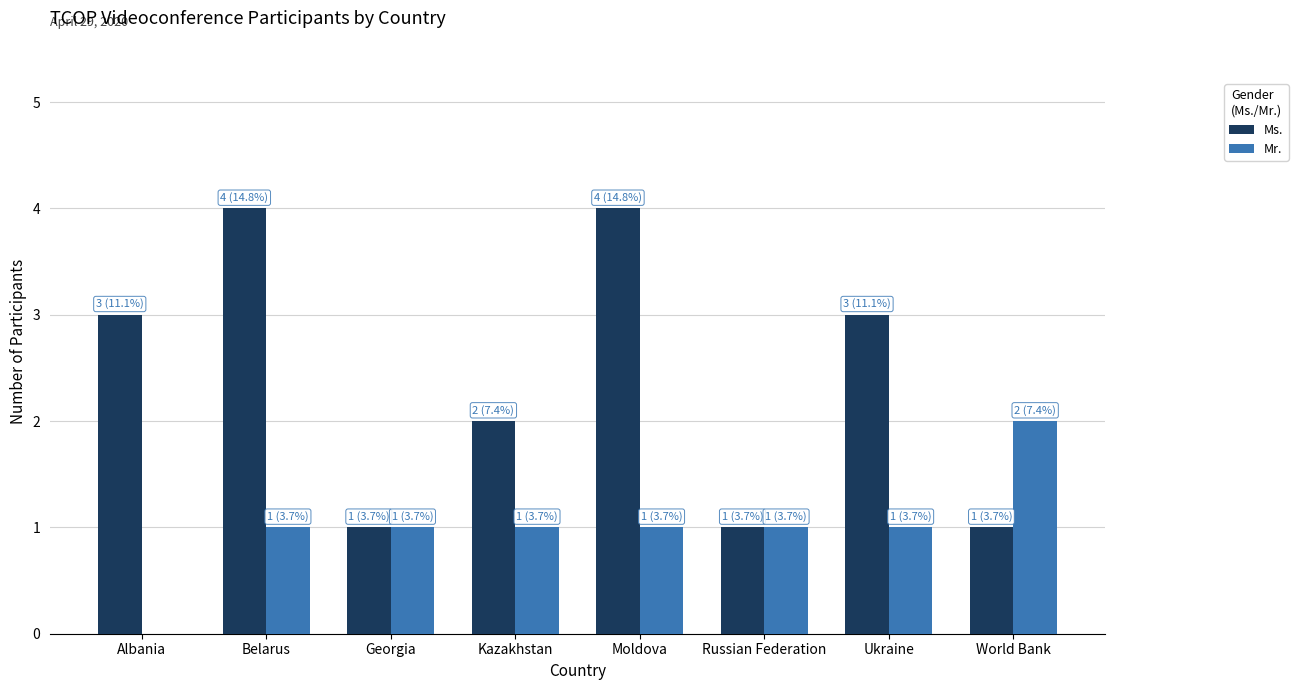

Reading left to right, extract all data points from this chart.

Ms.: 3	4	1	2	4	1	3	1
Mr.: 0	1	1	1	1	1	1	2